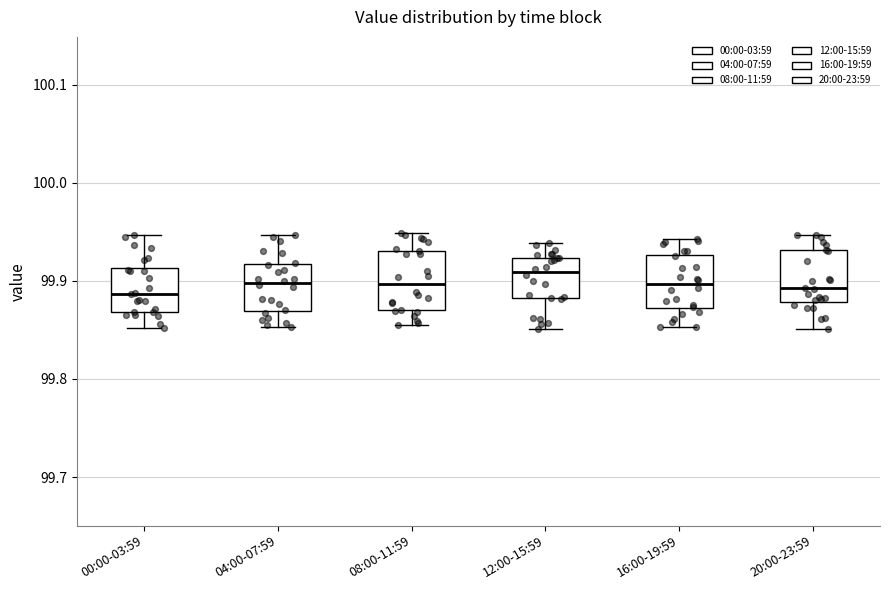

Reading left to right, transcribe this box plot: for each box, give where its median line is, the range the box spans, and where its two whiskers end, as read against the y-axis. The values are not printed on the chart, so give them approximately, as read against the axis.

00:00-03:59: median 99.89, box 99.87 to 99.91, whiskers 99.85 to 99.95
04:00-07:59: median 99.90, box 99.87 to 99.92, whiskers 99.85 to 99.95
08:00-11:59: median 99.90, box 99.87 to 99.93, whiskers 99.85 to 99.95
12:00-15:59: median 99.91, box 99.88 to 99.92, whiskers 99.85 to 99.94
16:00-19:59: median 99.90, box 99.87 to 99.93, whiskers 99.85 to 99.94
20:00-23:59: median 99.89, box 99.88 to 99.93, whiskers 99.85 to 99.95